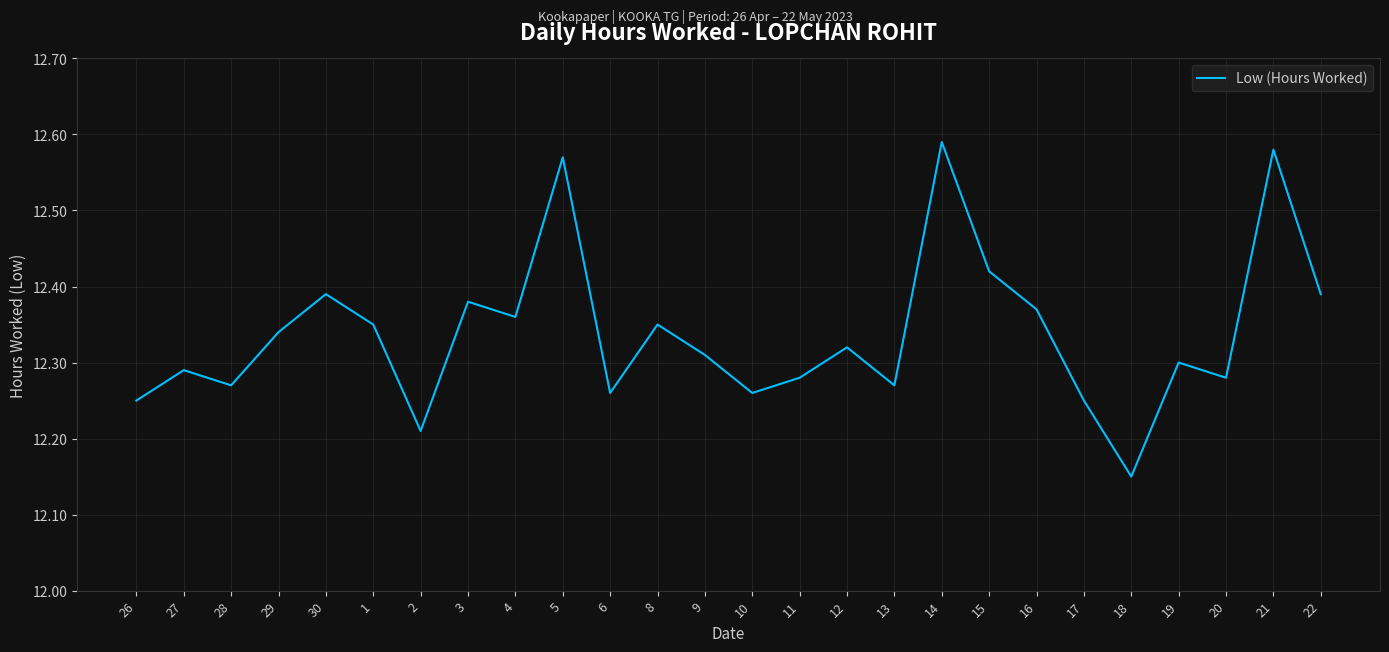

What position from the left is 1?

6